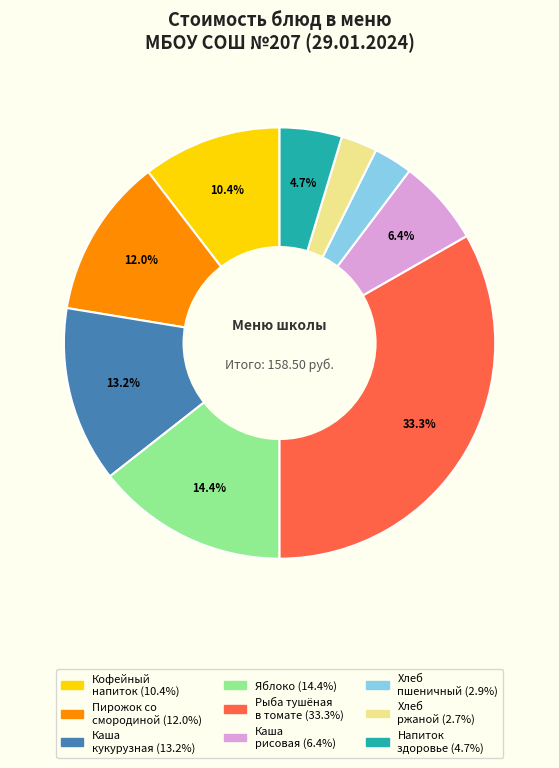

How many segments does this pie chart have?

9